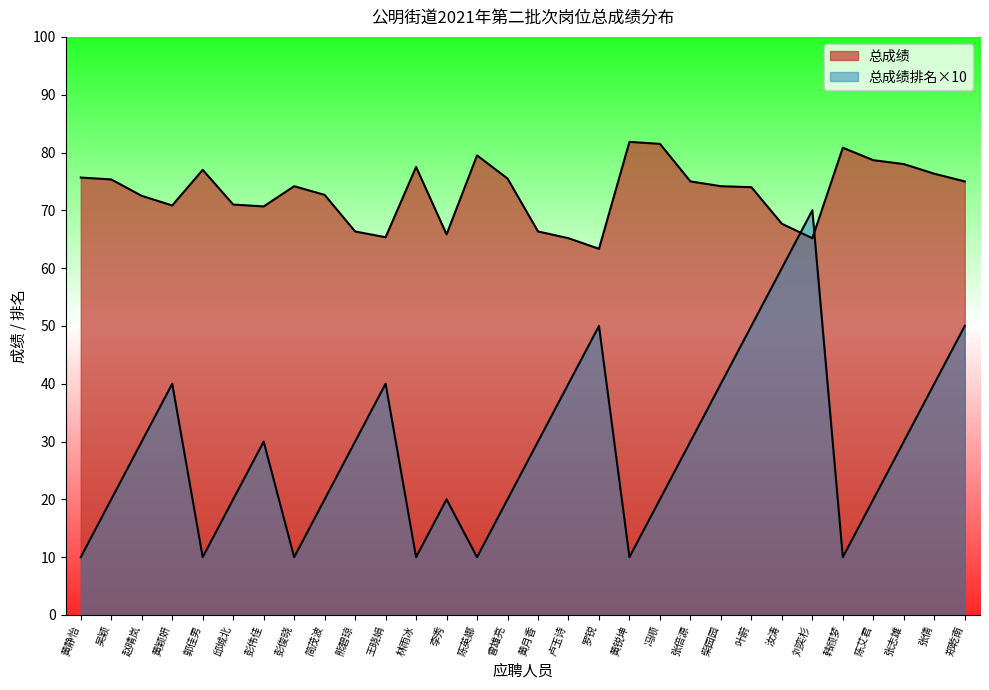

Which series ends up on top after the final intersection of 总成绩 and 总成绩排名?

总成绩